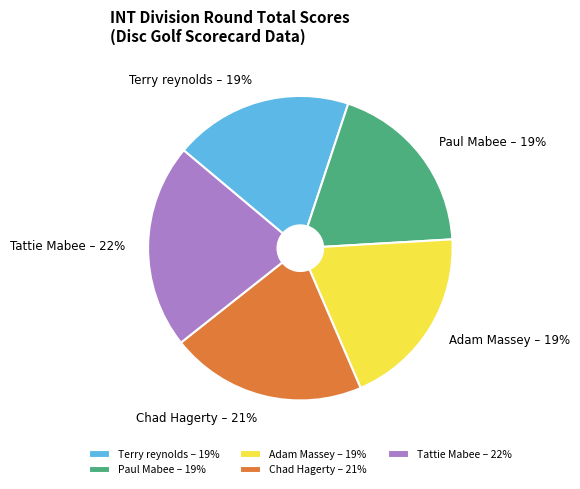

To the nearest percent, what portion does Terry reynolds represent?

19%